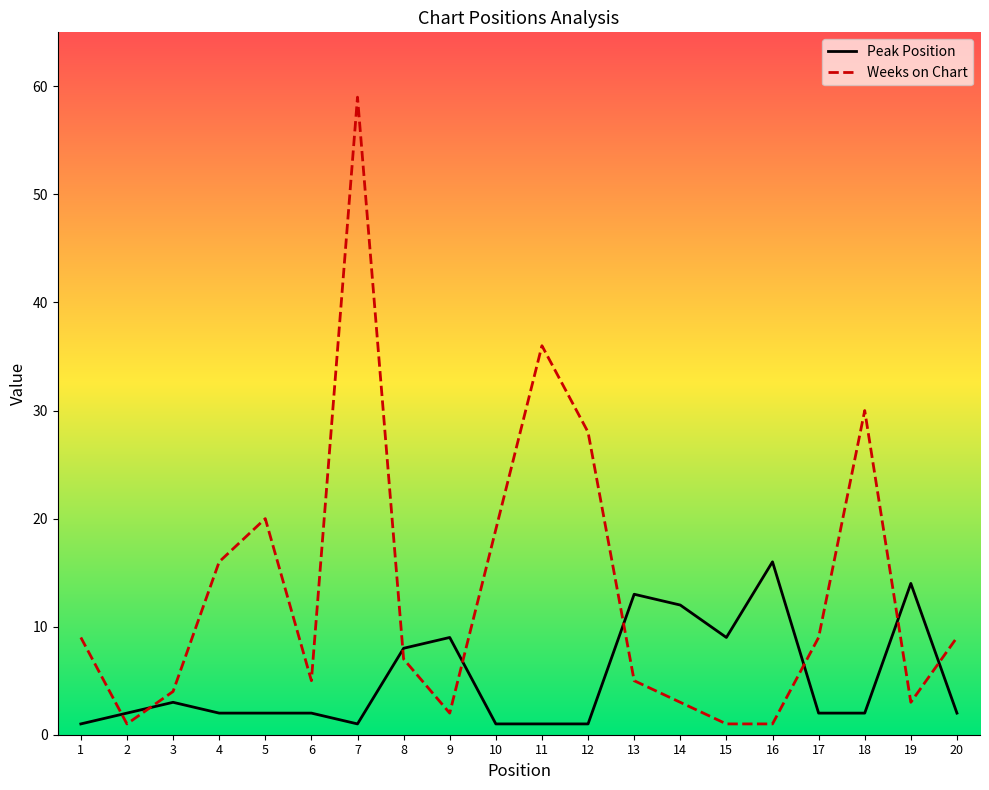

Does the chart display data point markers on the line(s)?

No